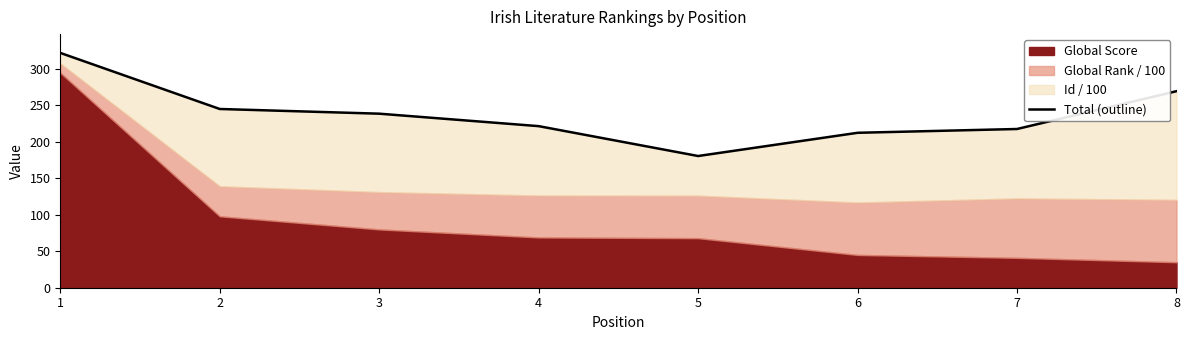

At which label does the data first exceed 238?

1